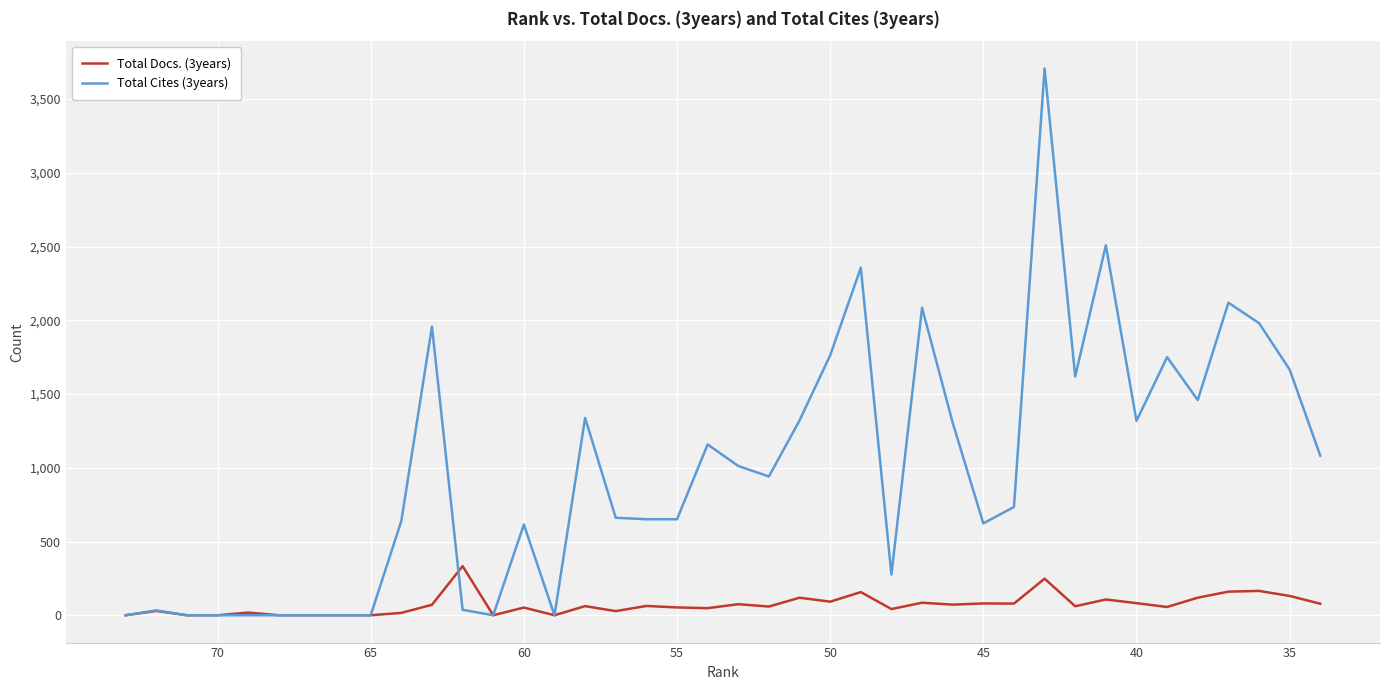

How many lines are shown in the chart?

2